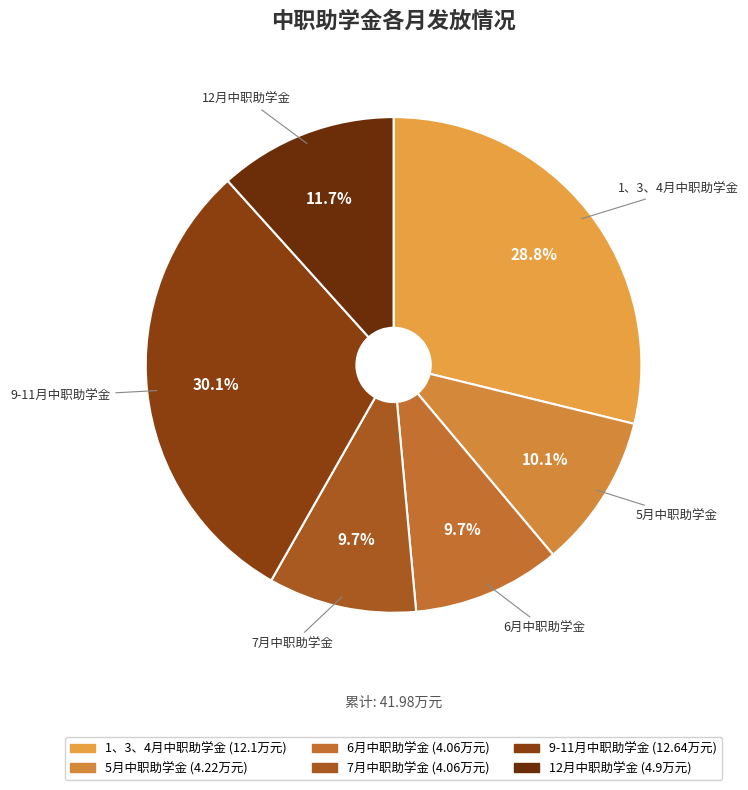

Does 1、3、4月中职助学金 represent more than half of the total?

No